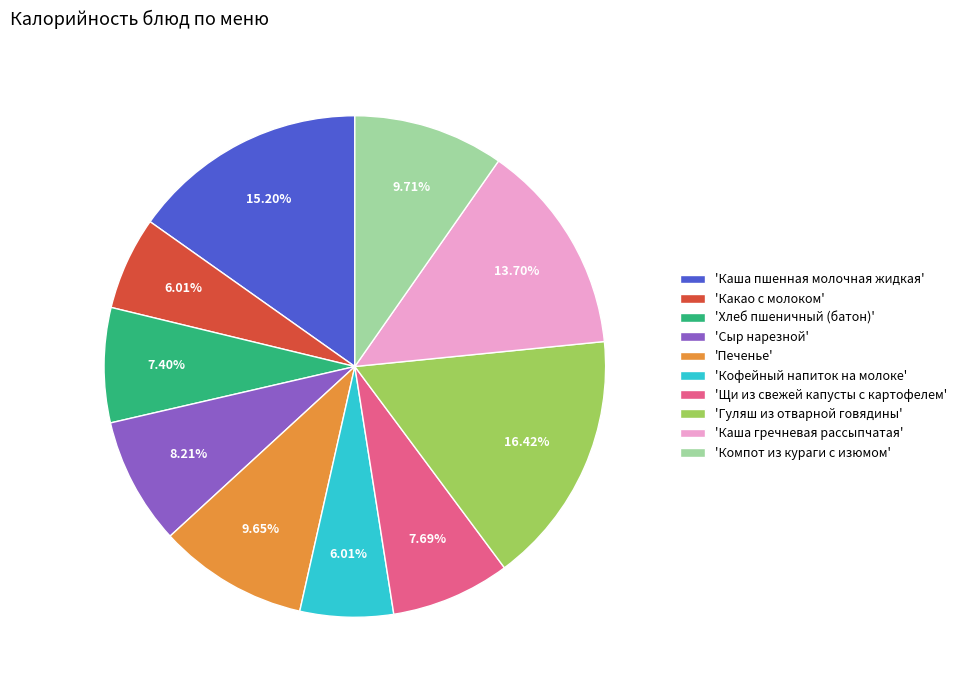

Which category has the biggest portion of the pie?

'Гуляш из отварной говядины'